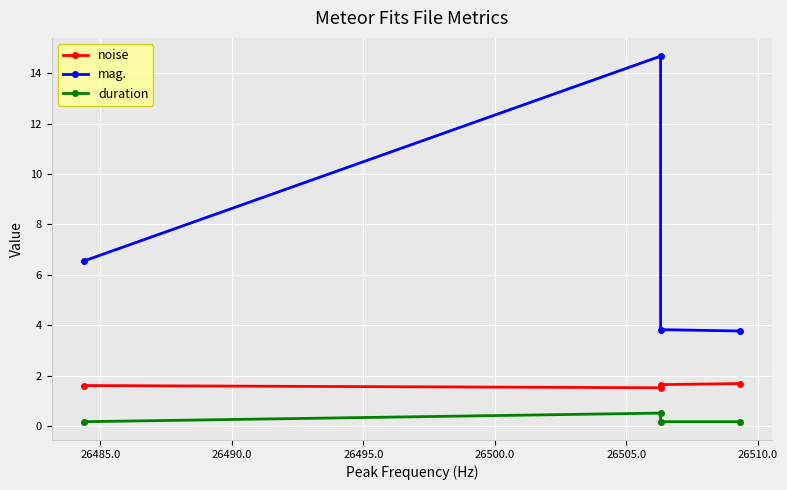

Count the number of categories in the chart.

4